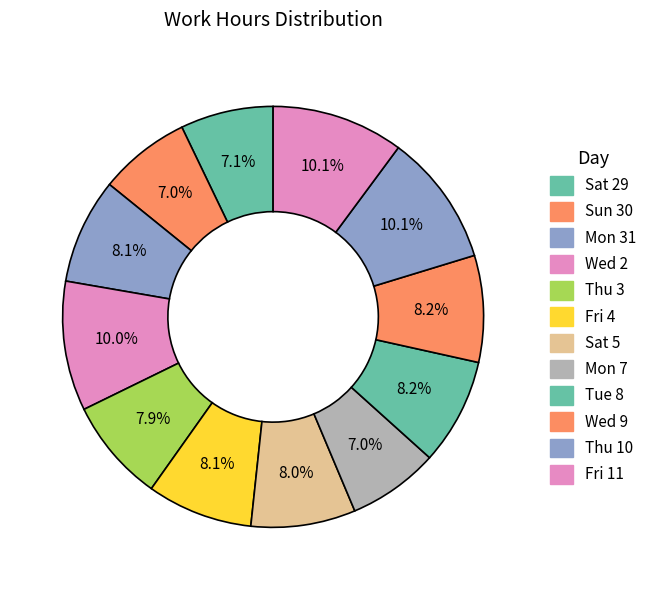

How many slices are in this pie chart?

12